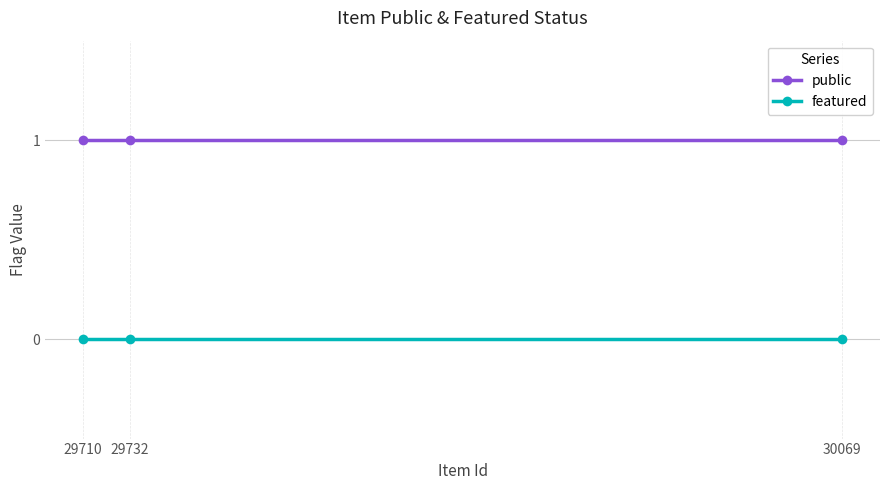

At which label does featured reach its peak?

30069